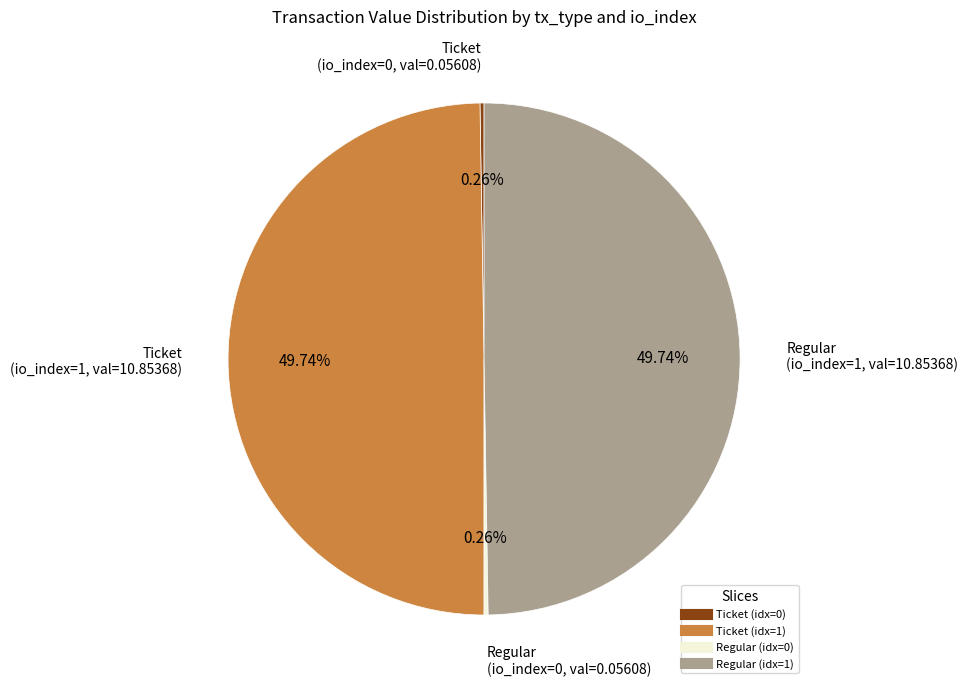

Does any single category account for the majority?

No